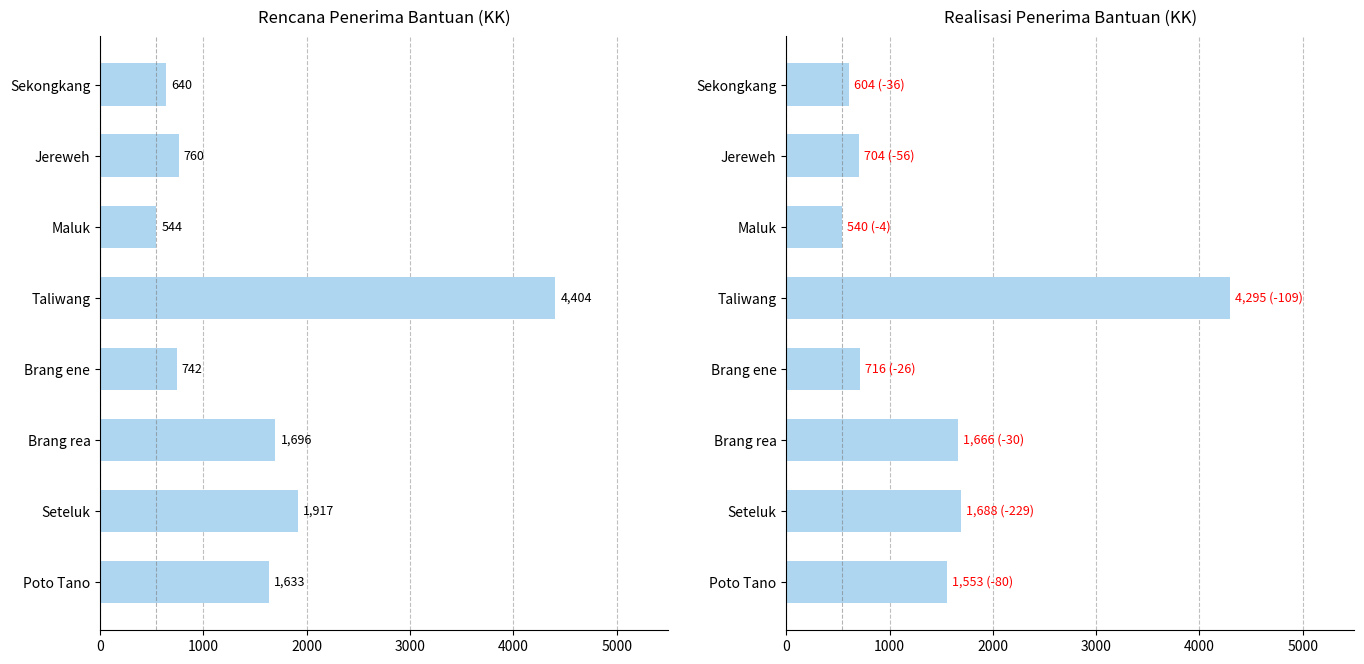

What is the value of the Rencana (KK) bar at the 3rd from the left?

544